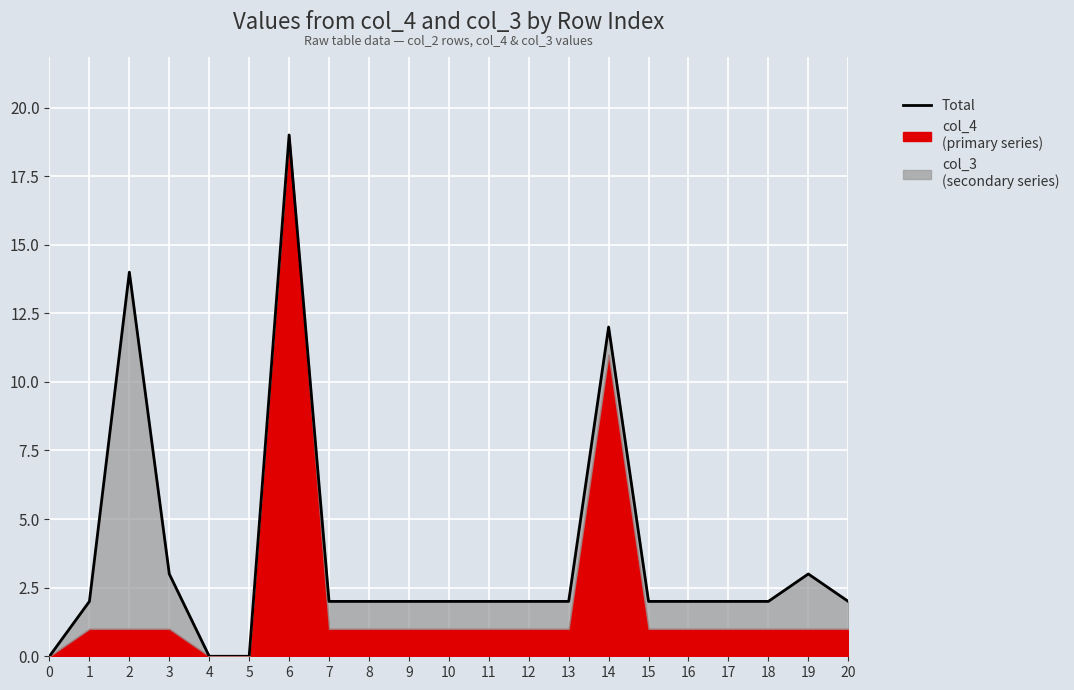

How many interior local peaks (higher than both neighbors) does the data have?

4